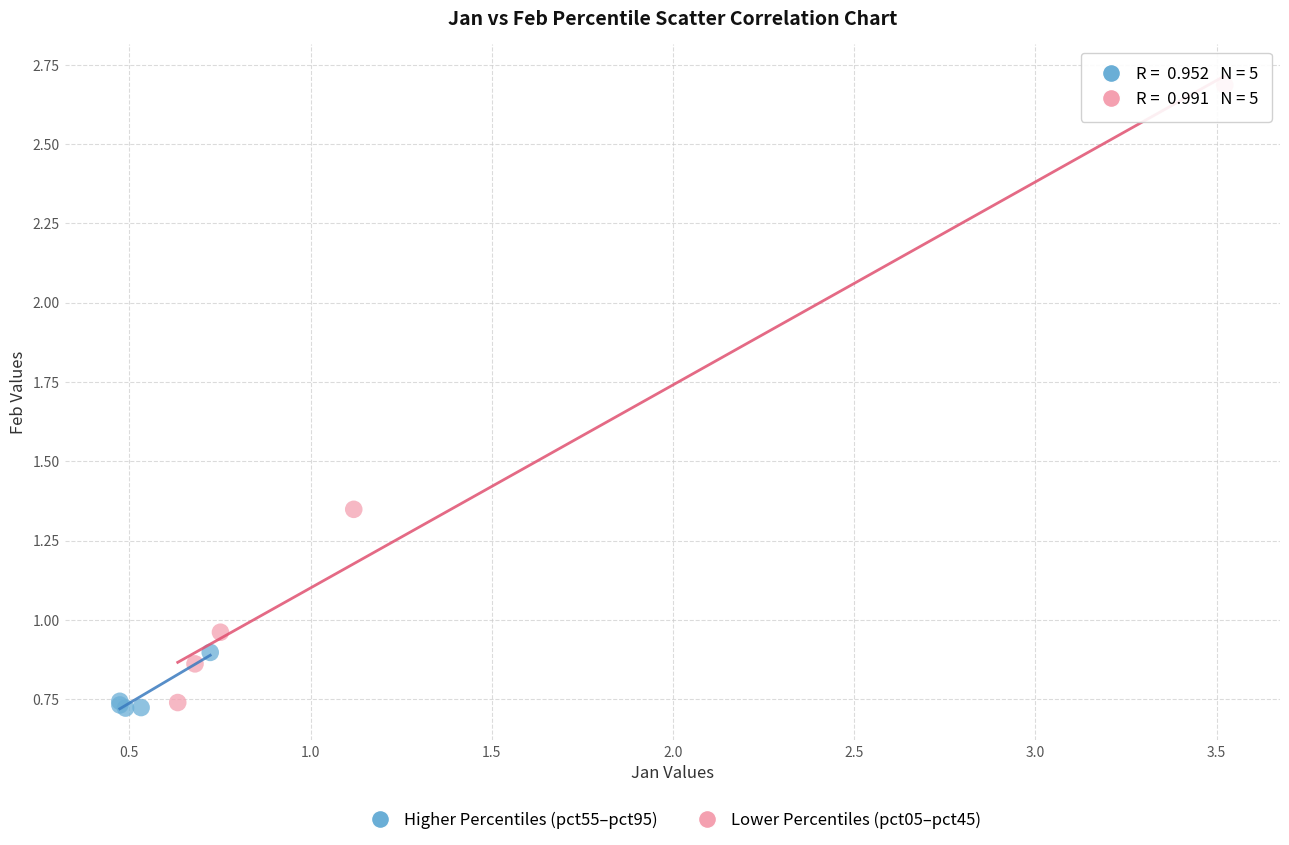

Which series contains the highest Y value?

Lower Percentiles (pct05–pct45)